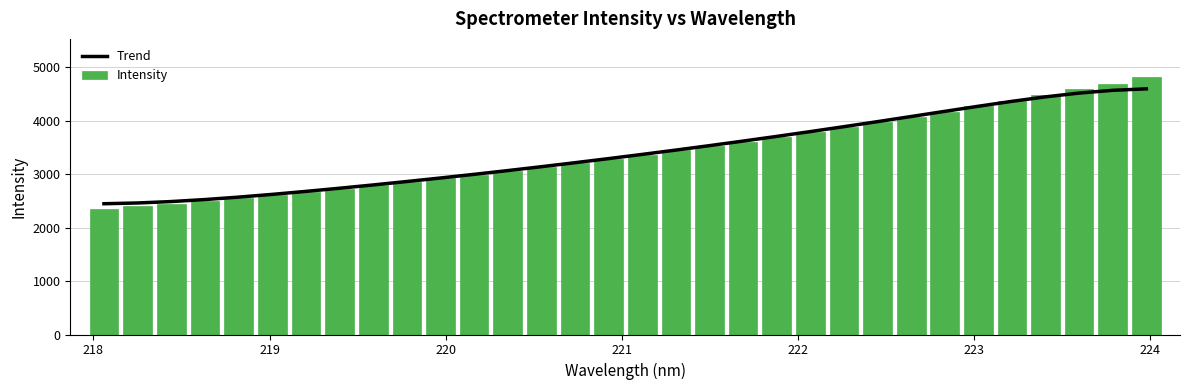

What is the average value of the Intensity series?

3412.7